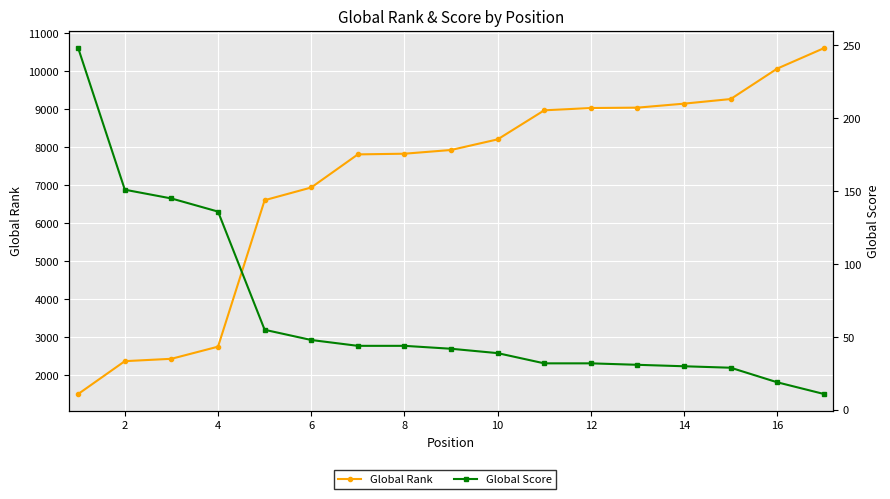

True or false: Global Score and Global Rank cross at least once.

False